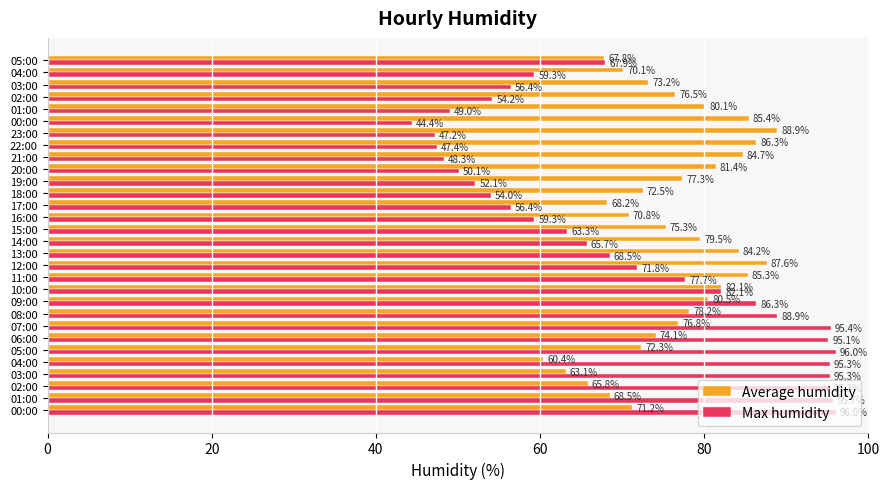

What are all the series names shown in the legend?

Average humidity, Max humidity